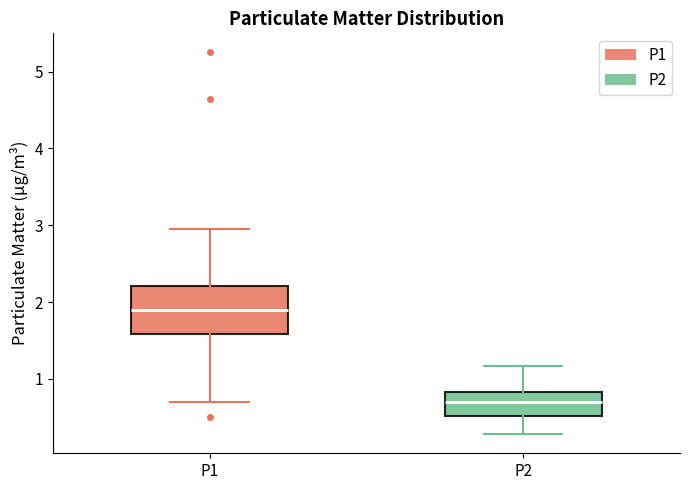

Reading left to right, read every box against the y-axis: the position of its median line, the range the box covers, and the ends of its whiskers. The values are not printed on the chart, so give them approximately, as read against the axis.

P1: median 1.9, box 1.6 to 2.2, whiskers 0.7 to 3.0
P2: median 0.7, box 0.5 to 0.8, whiskers 0.3 to 1.2